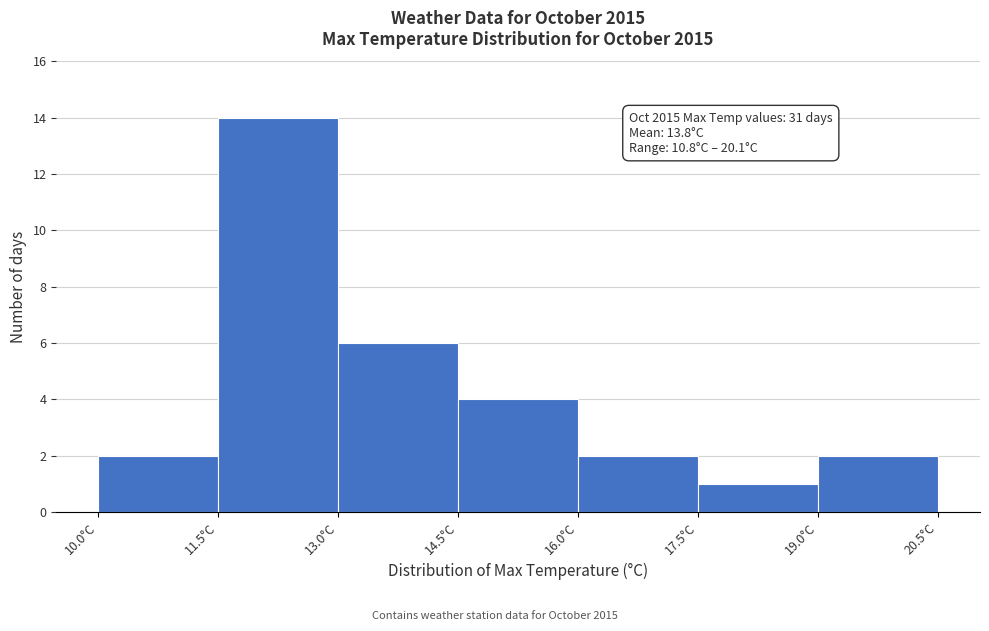

Which range on the x-axis has the tallest bar?

11.5 to 13.0